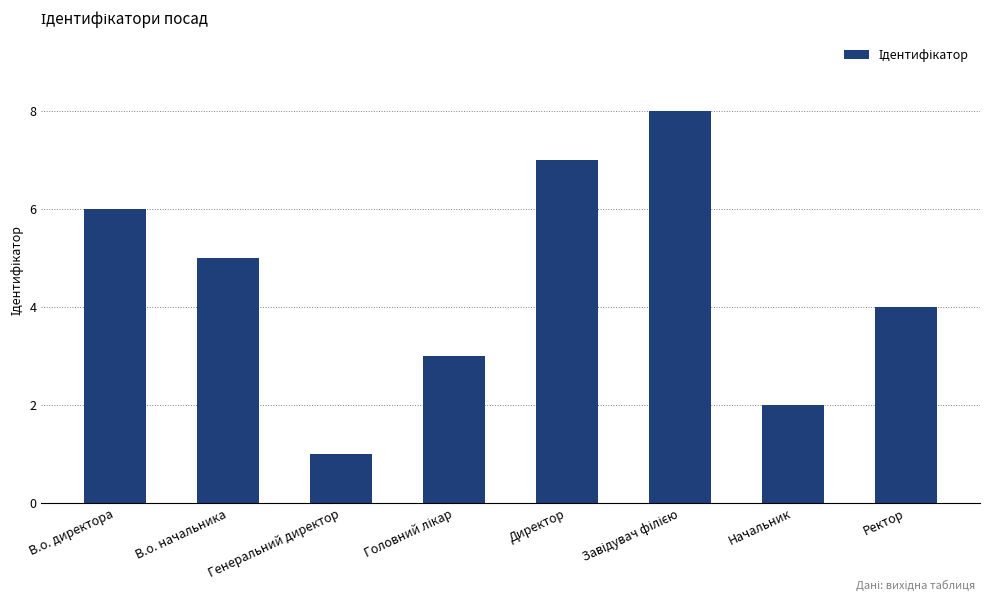

What is the difference between the maximum and minimum values?

7